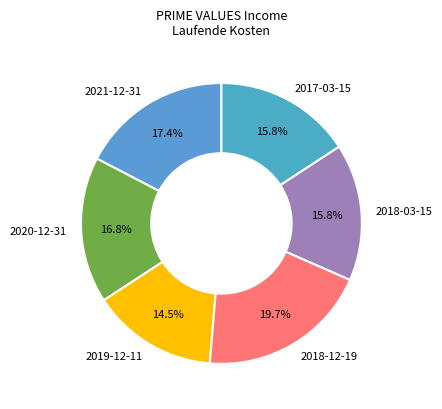

What portion of the pie excludes 2018-03-15?

84.2%